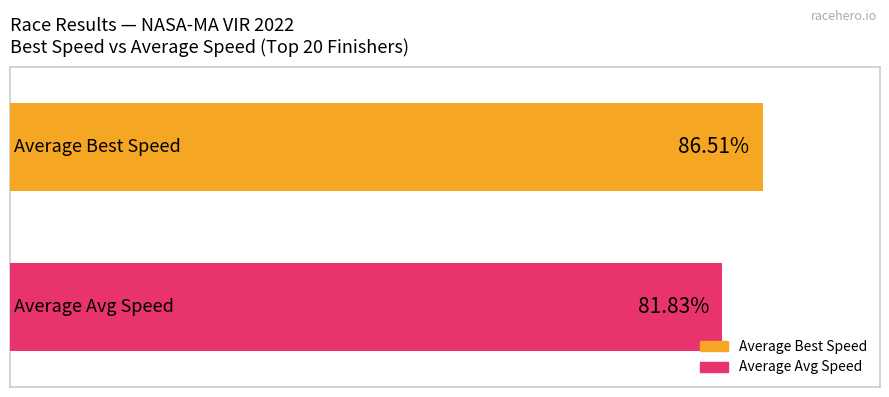

What are all the series names shown in the legend?

Average Best Speed, Average Avg Speed